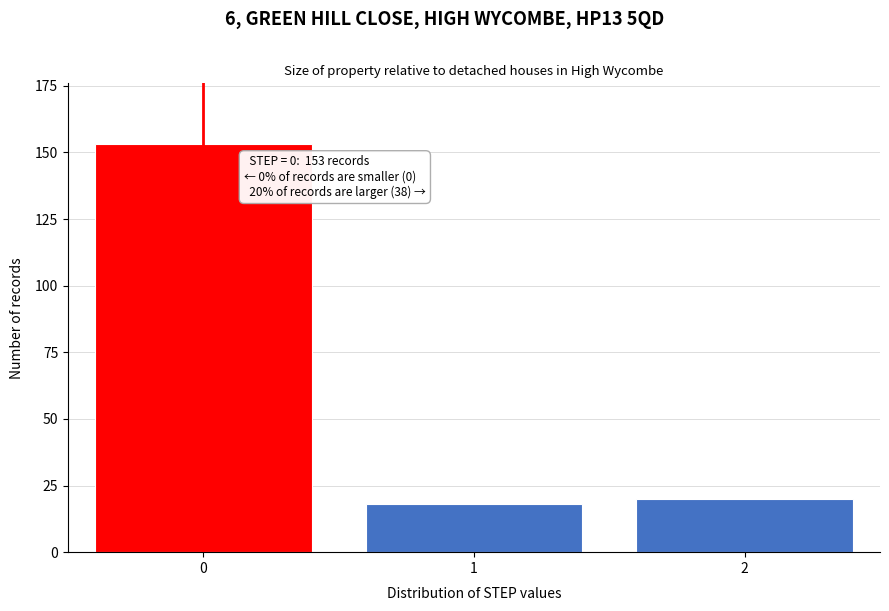

Reading right to left, what are all the values shown in this chart?

2=20	1=18	0=153